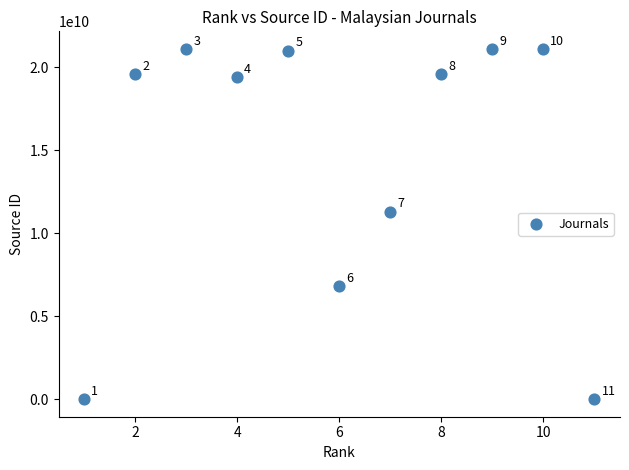

What is the average Y value?

14636520066